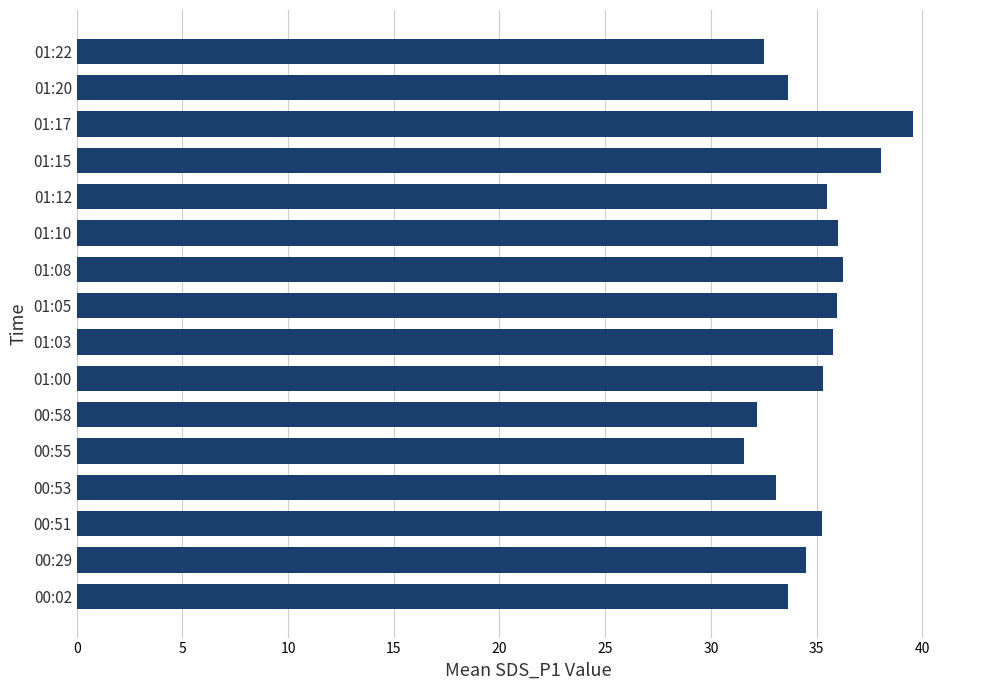

The chart shows a value of 36.0 at 01:10. True or false?

True